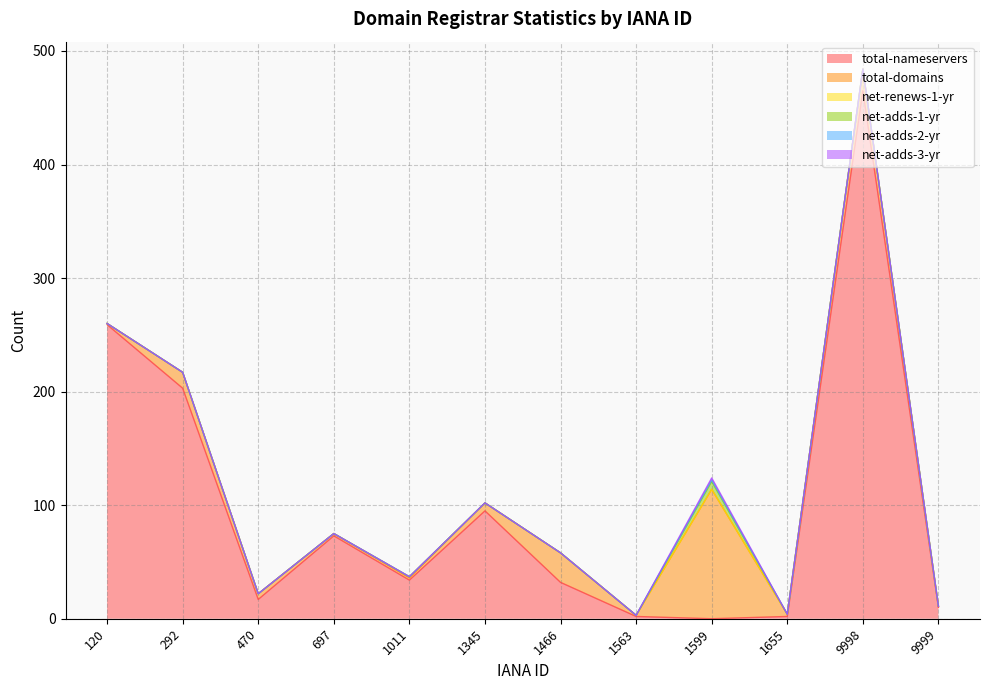

How many lines are shown in the chart?

6